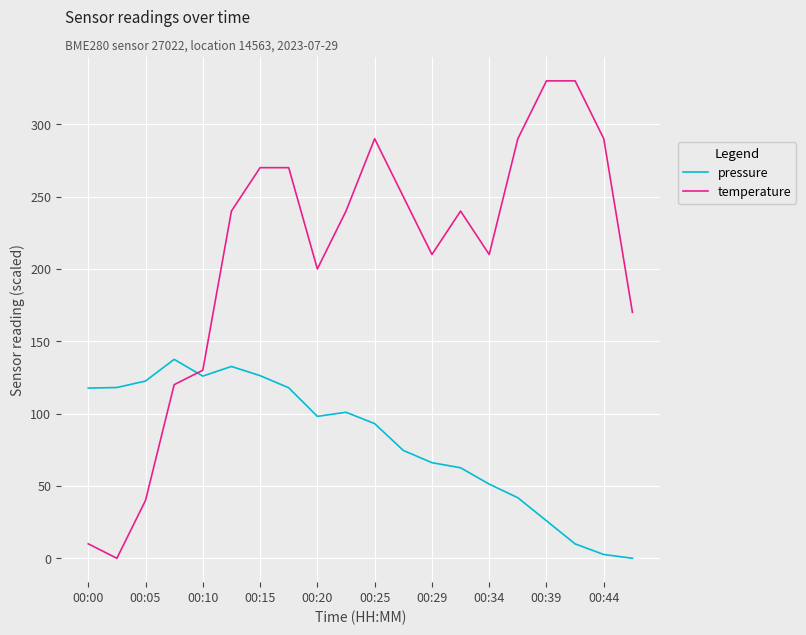

How many series are shown in this chart?

2